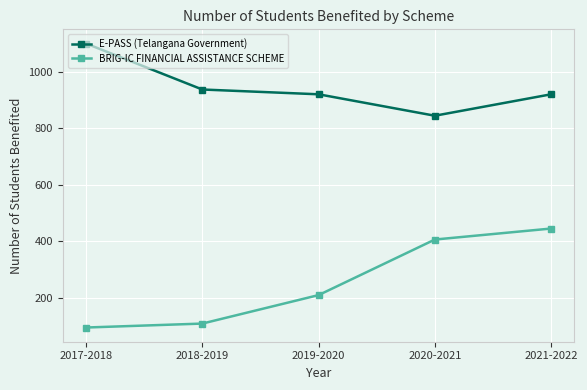

What is the sum of the BRIG-IC FINANCIAL ASSISTANCE SCHEME values at 2020-2021 and 2017-2018?

500